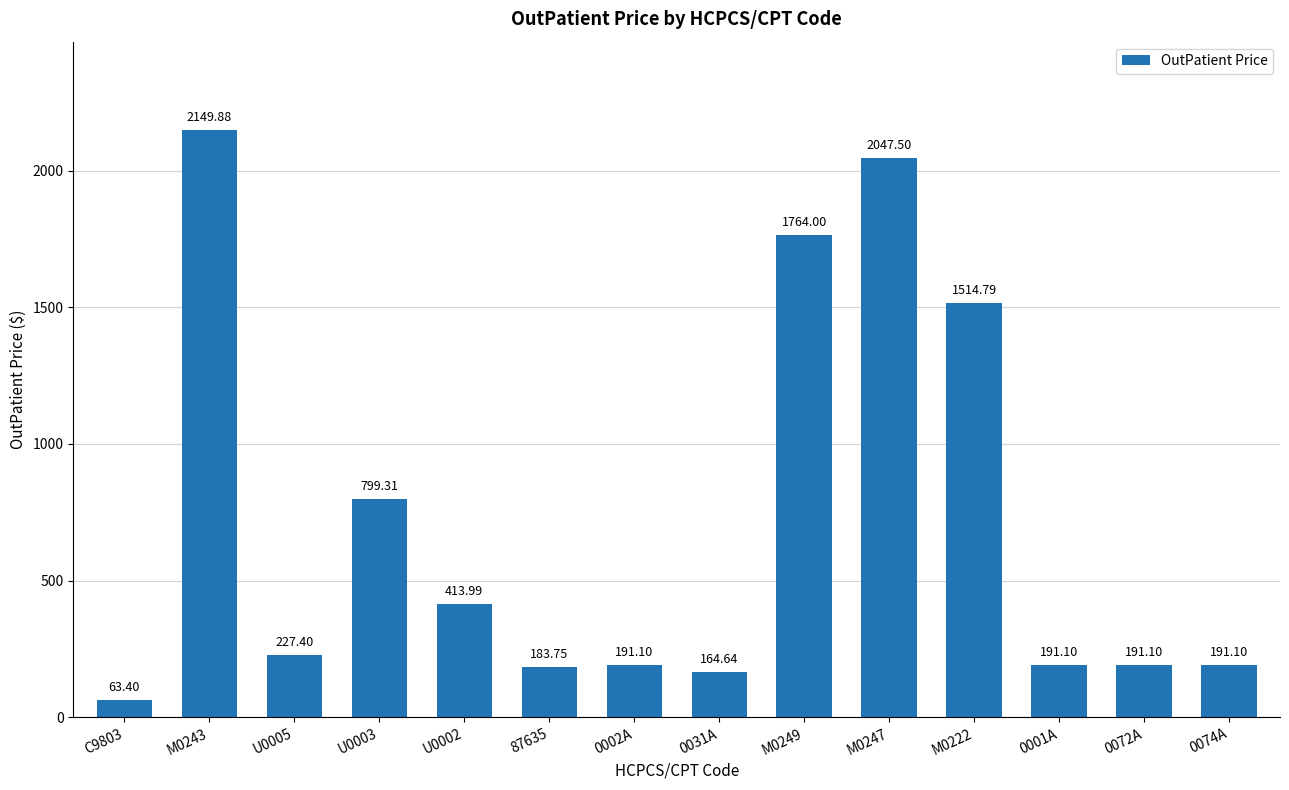

True or false: the data shows 1764.0 at M0249.

True